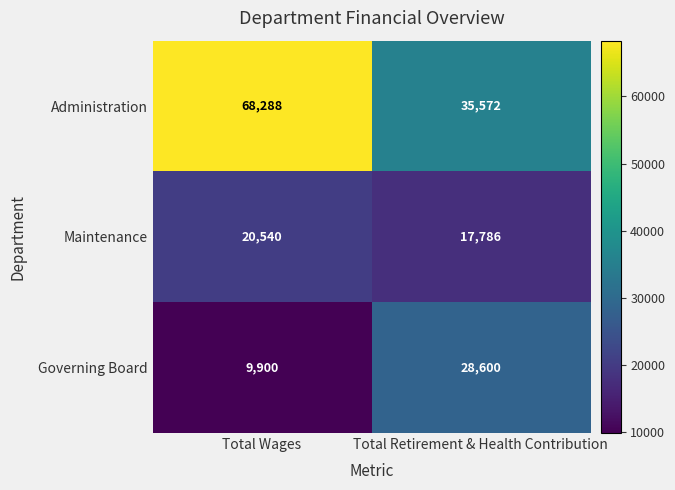

What value does the Maintenance series have at Total Retirement & Health Contribution, to the nearest 100?

17800